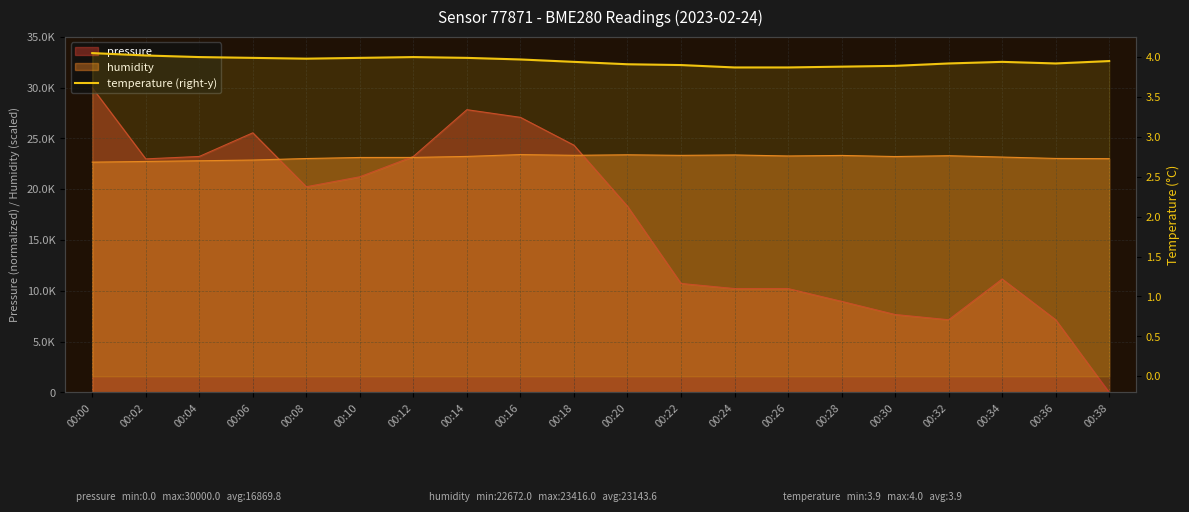

Between 00:00 and 00:16, which is larger?

00:00